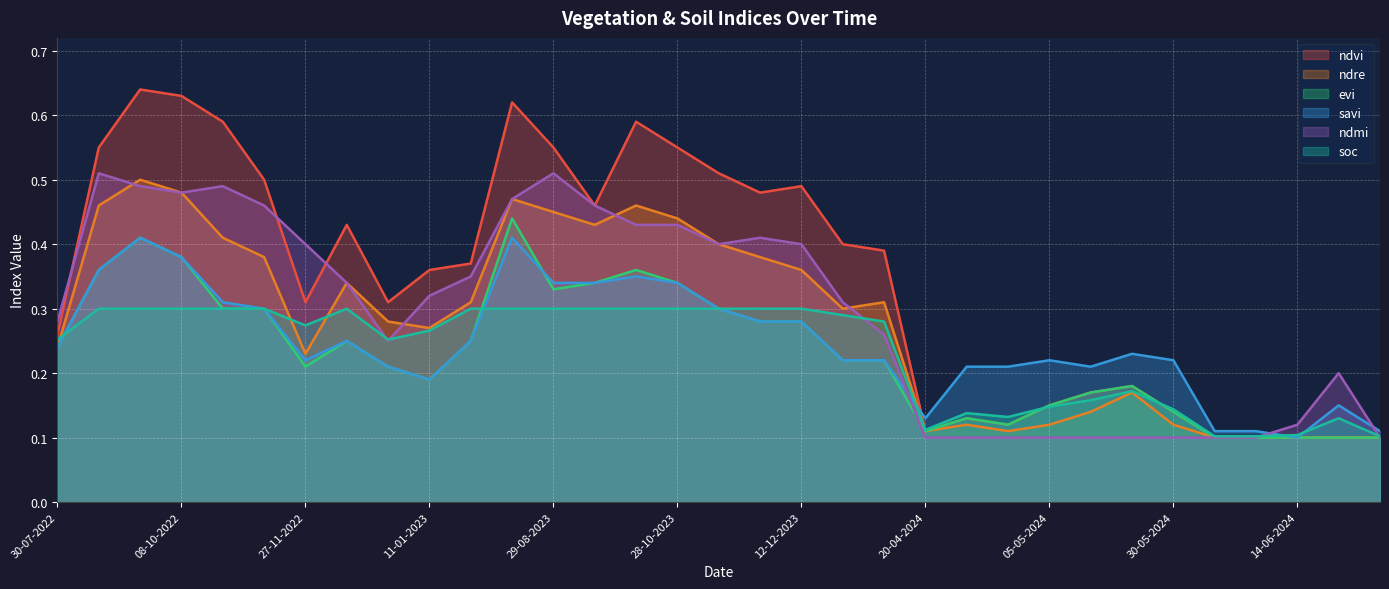

True or false: ndvi has more than 2 interior local peaks.

True